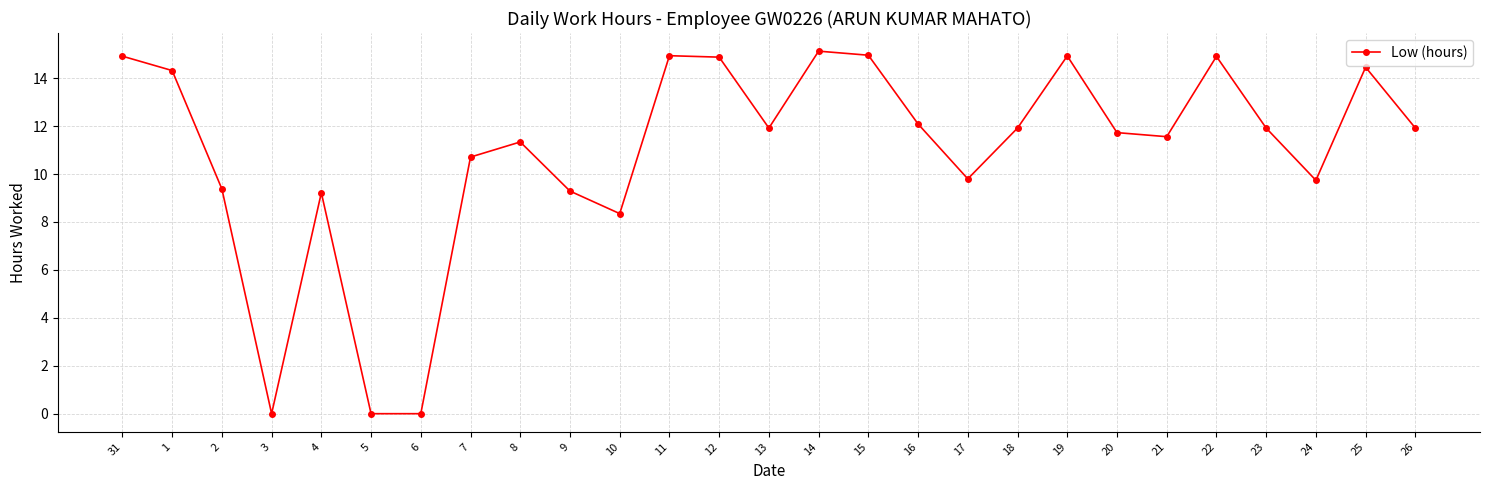

How many lines are shown in the chart?

1